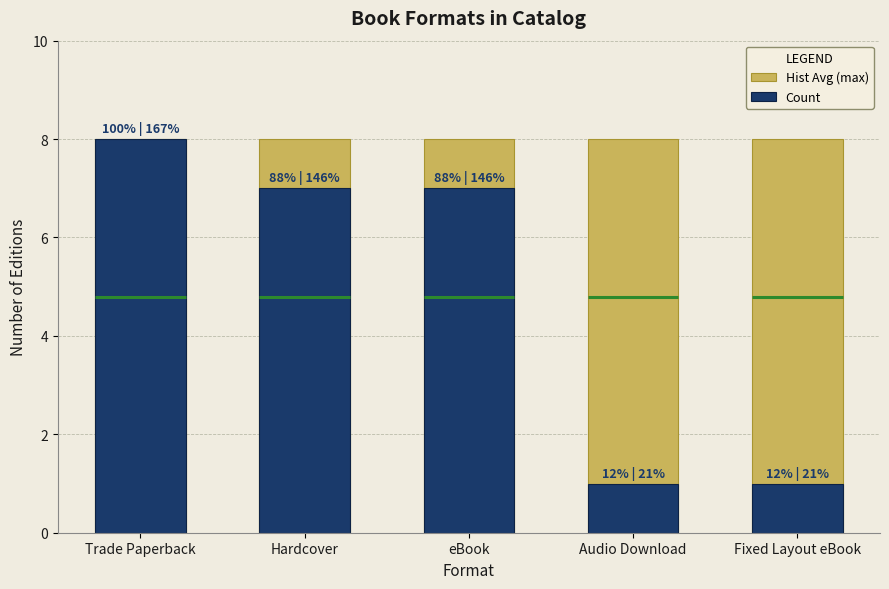

At which label is Count closest to 4?

Hardcover